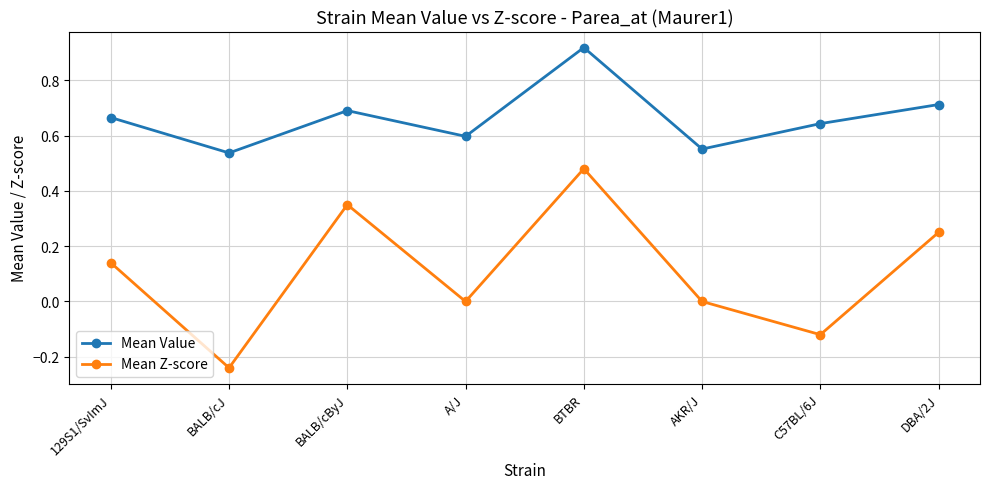

The value of Mean Value at BTBR is 1.4. True or false?

False